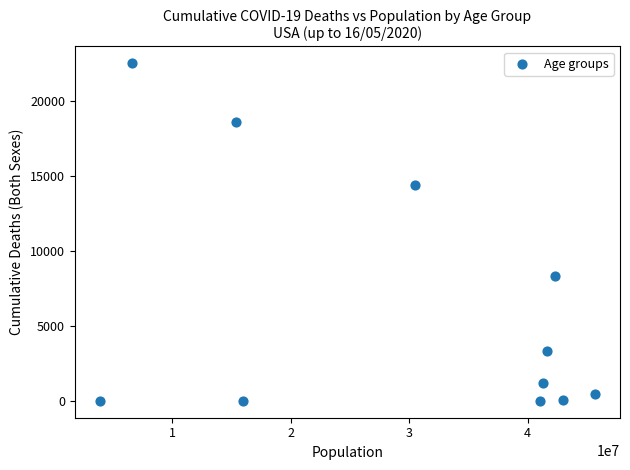

What is the average X value?

29742494